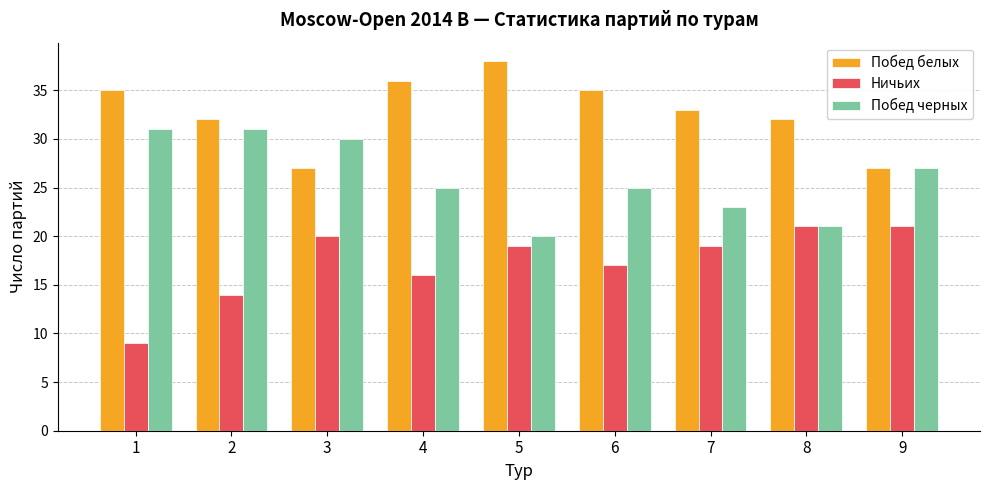

At 6, list the series in order from smallest to largest.

Ничьих, Побед черных, Побед белых